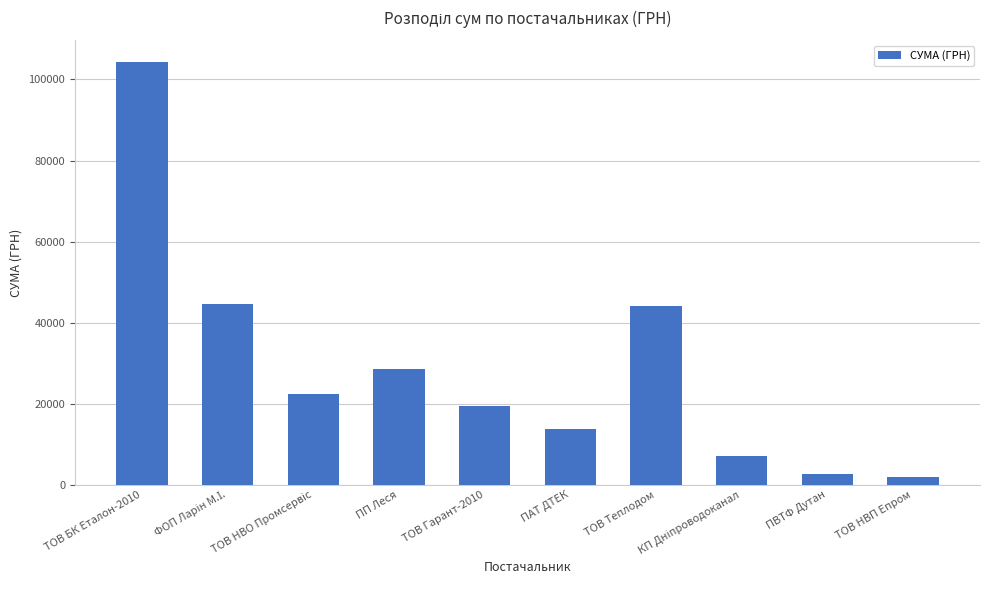

Which category has the highest value across all series?

ТОВ БК Еталон-2010